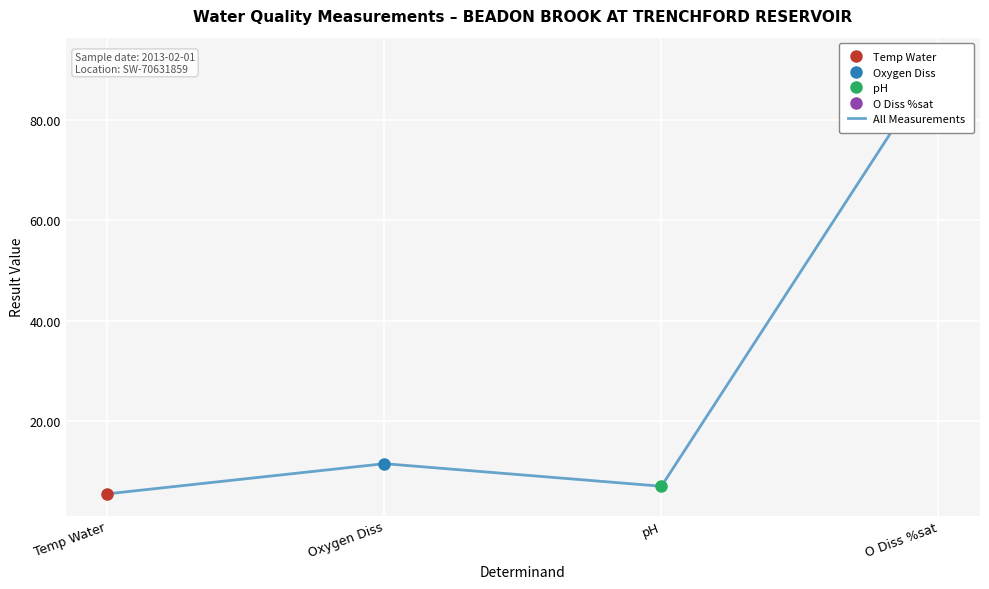

Rank the categories by value from lowest to highest.

Temp Water, pH, Oxygen Diss, O Diss %sat